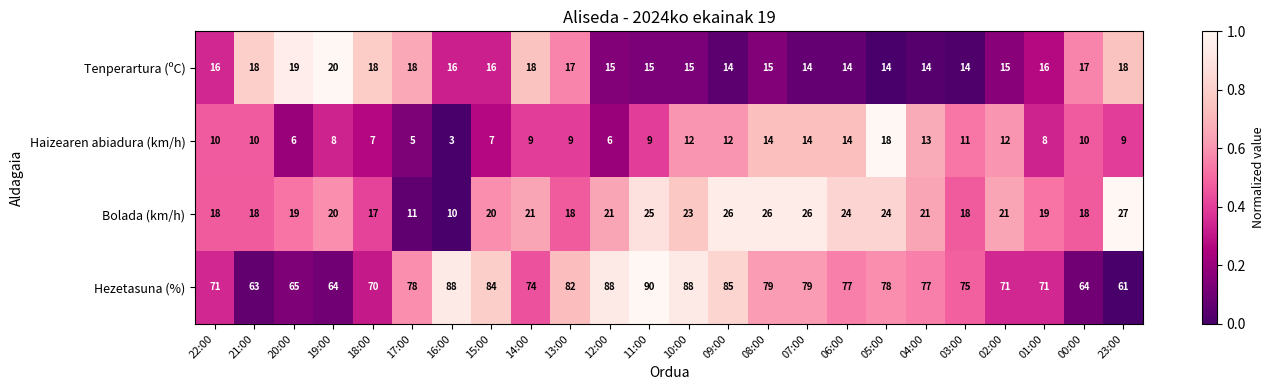

Which category has the highest value in the Hezetasuna (%) series?

11:00